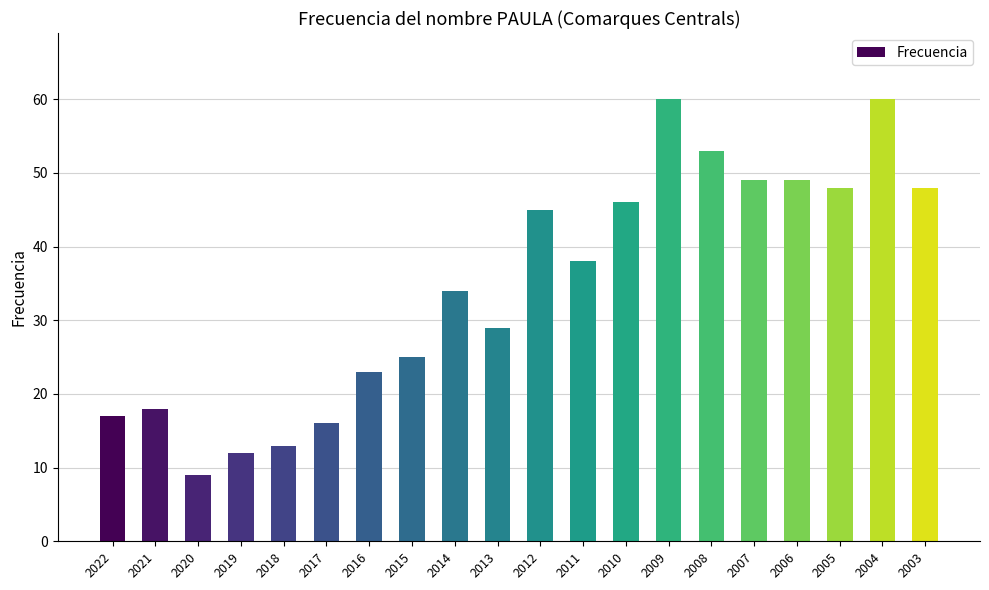

What is the ratio of the value at 2016 to the value at 2021?

1.3